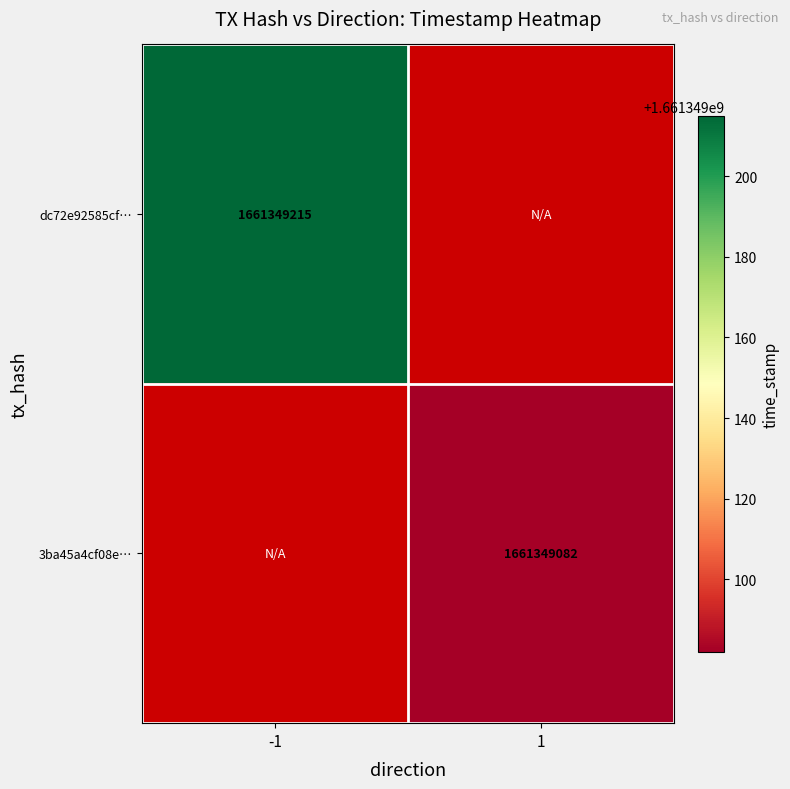

At which category is the sum across all series the highest?

direction_-1